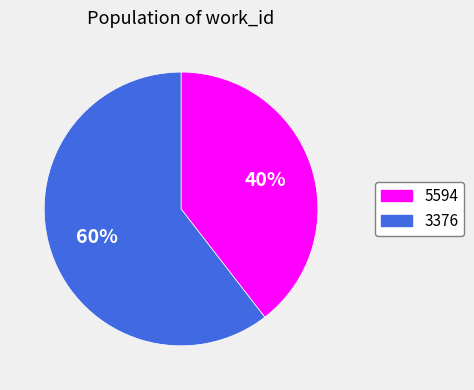

To the nearest percent, what percentage of the pie is 5594?

40%